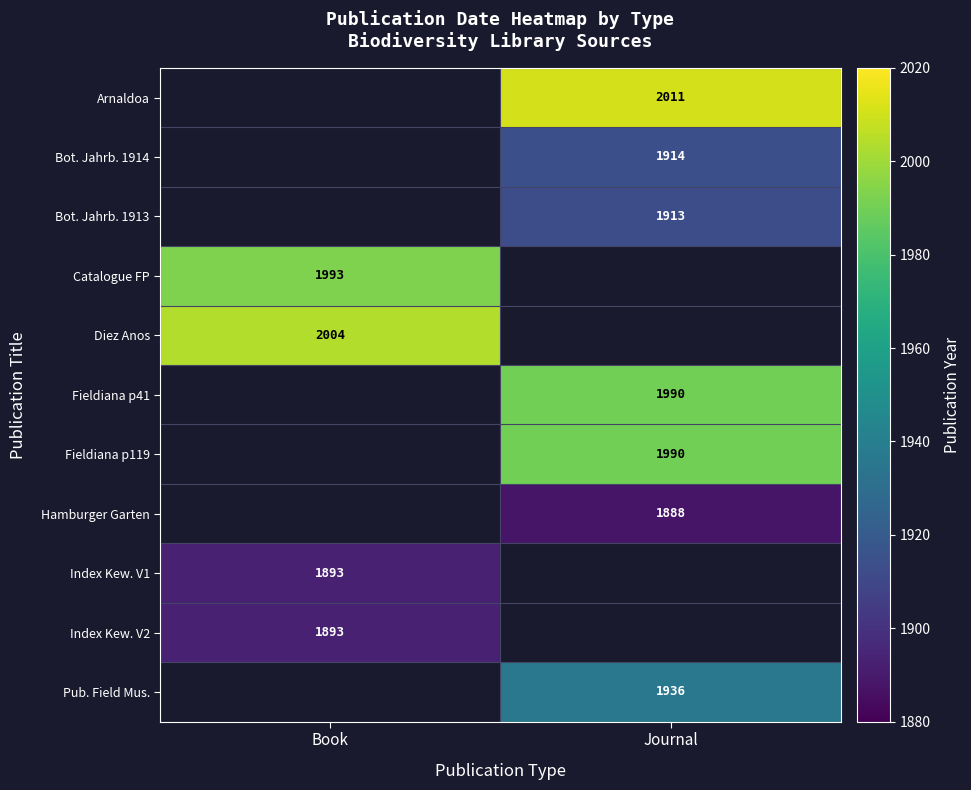

The Bot. Jahrb. 1913 series shows 1913 at Journal. True or false?

True